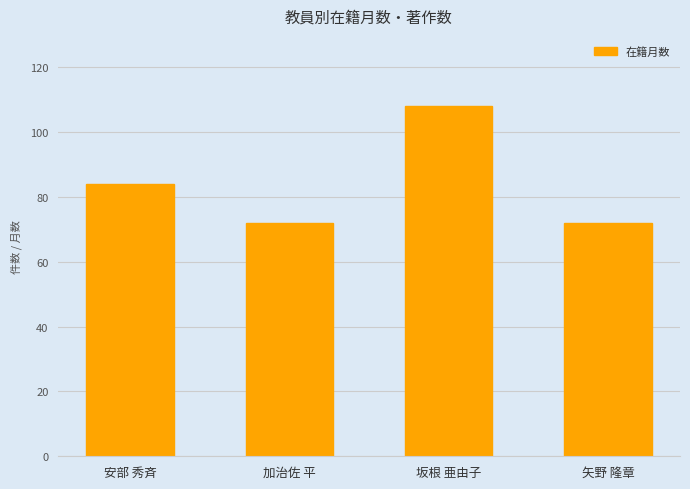

What is the difference between the values at 加治佐 平 and 坂根 亜由子?

36